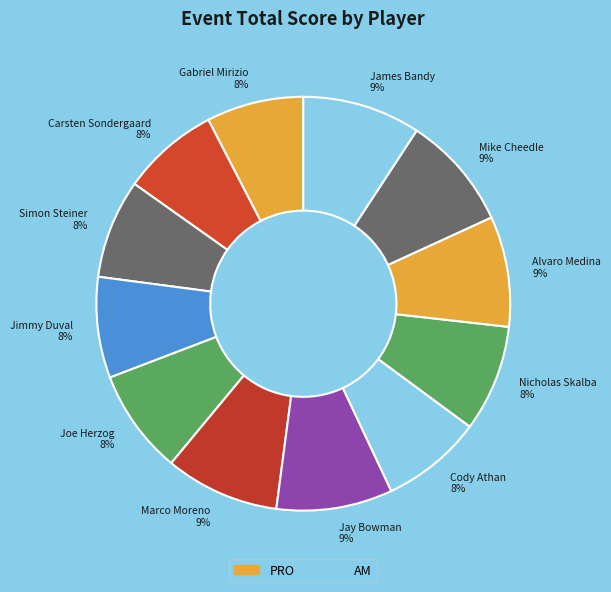

Approximately how many times larger is the value at Alvaro Medina compared to Joe Herzog?

1.1